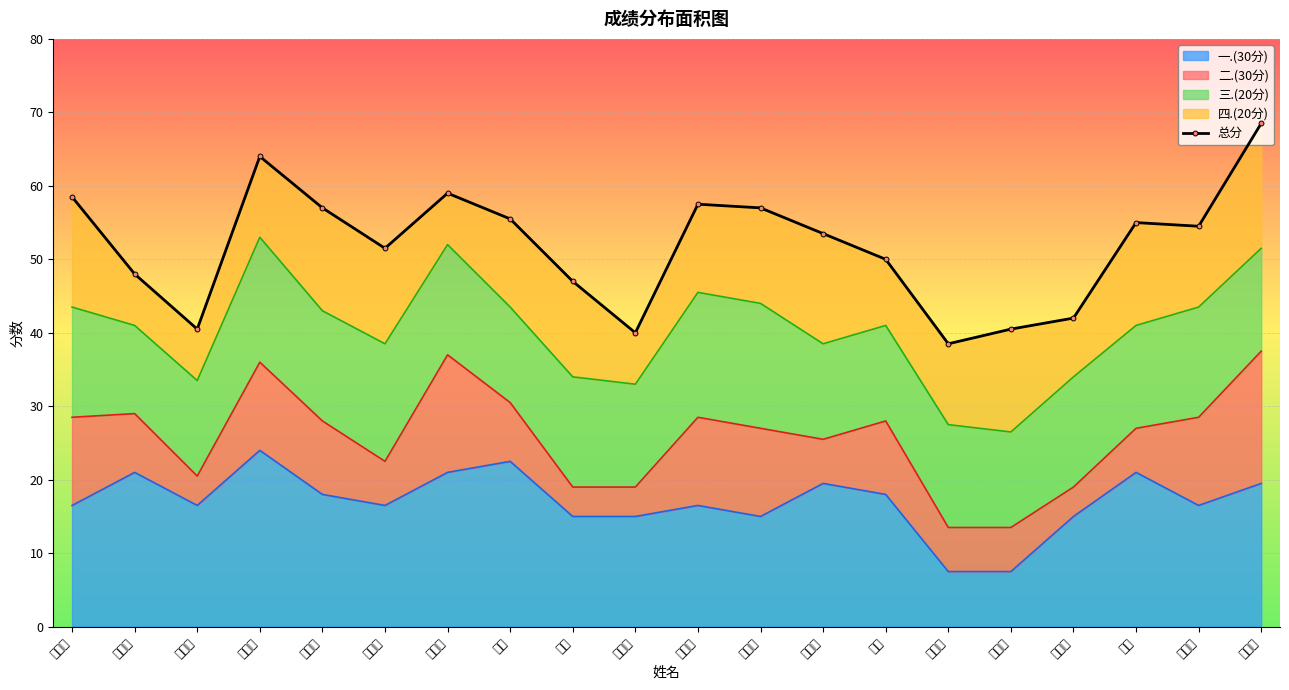

What is the minimum value shown in the chart?

38.5